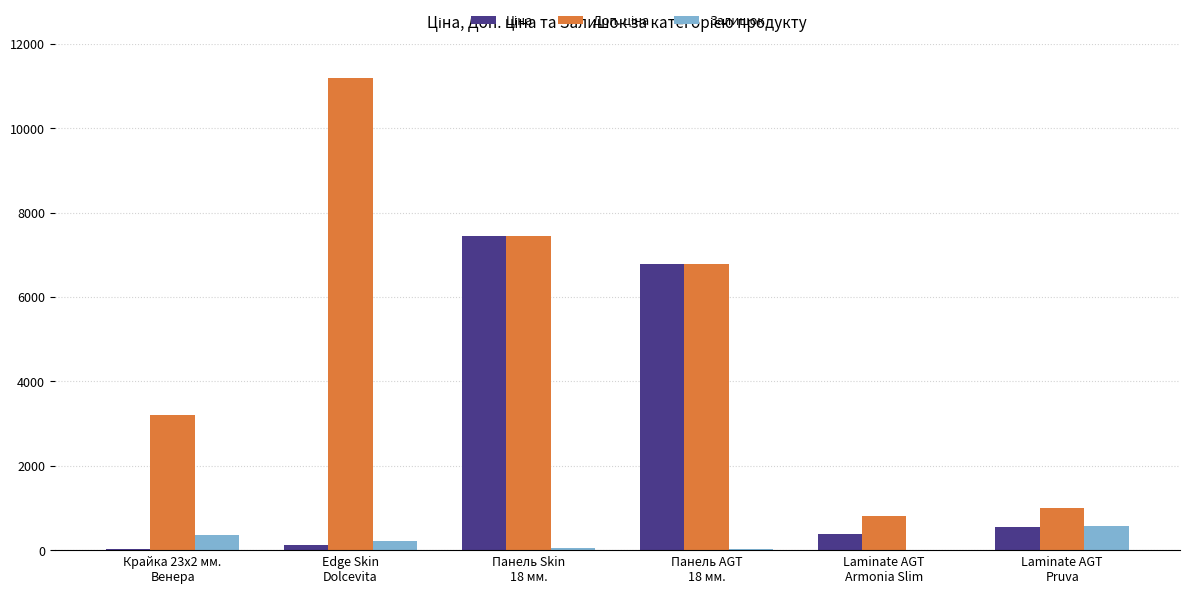

What is the greatest value displayed?

11182.0